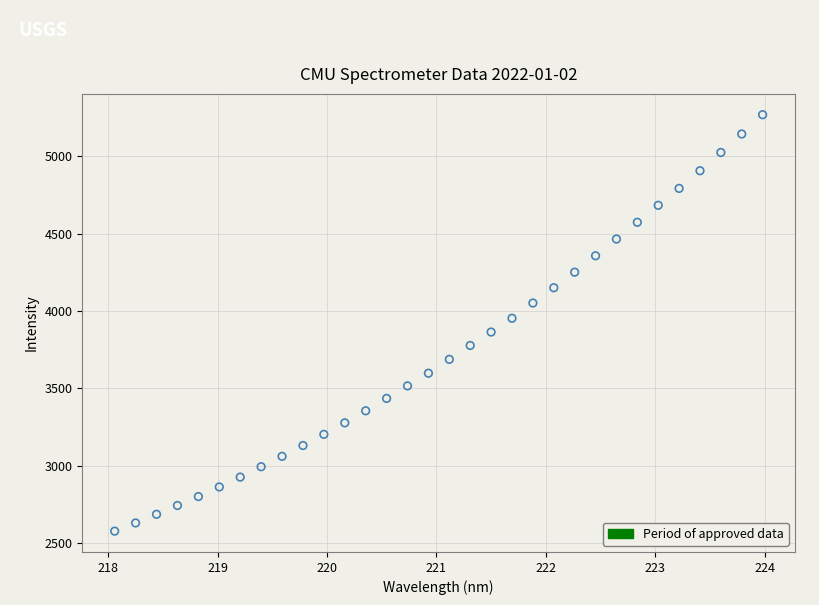

What is the range of X values (max minus min)?

5.9